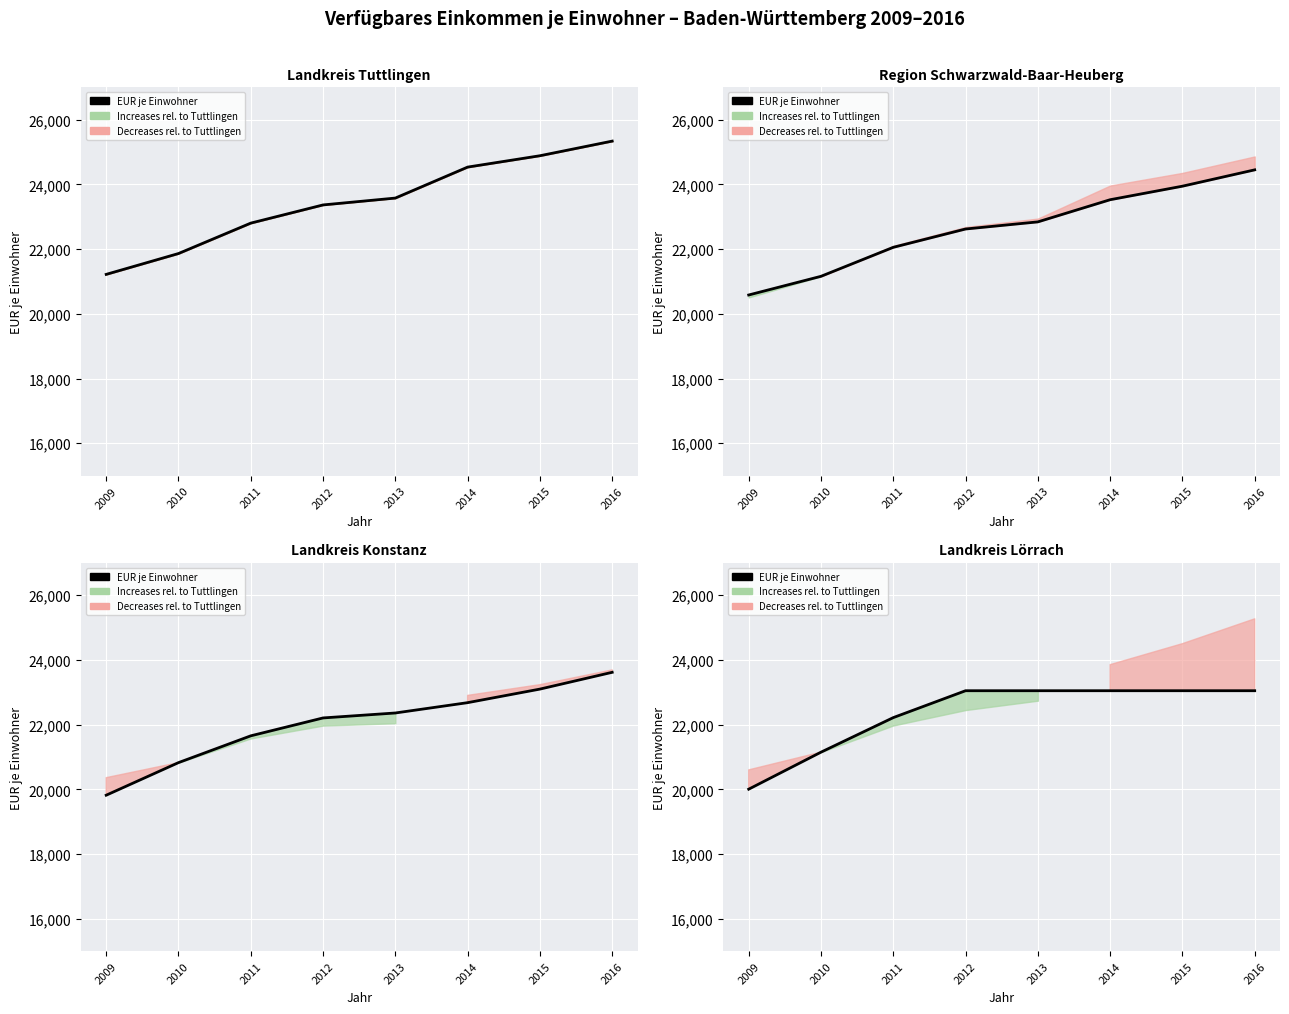

Is it true that the value at 2009 is 7904?

False